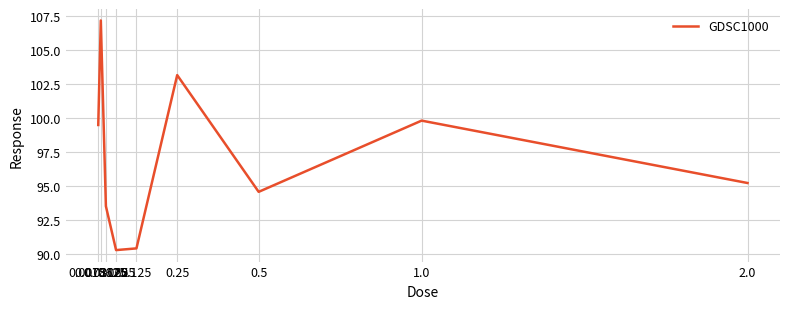

What is the difference between the values at 1.0 and 0.015625?

7.4